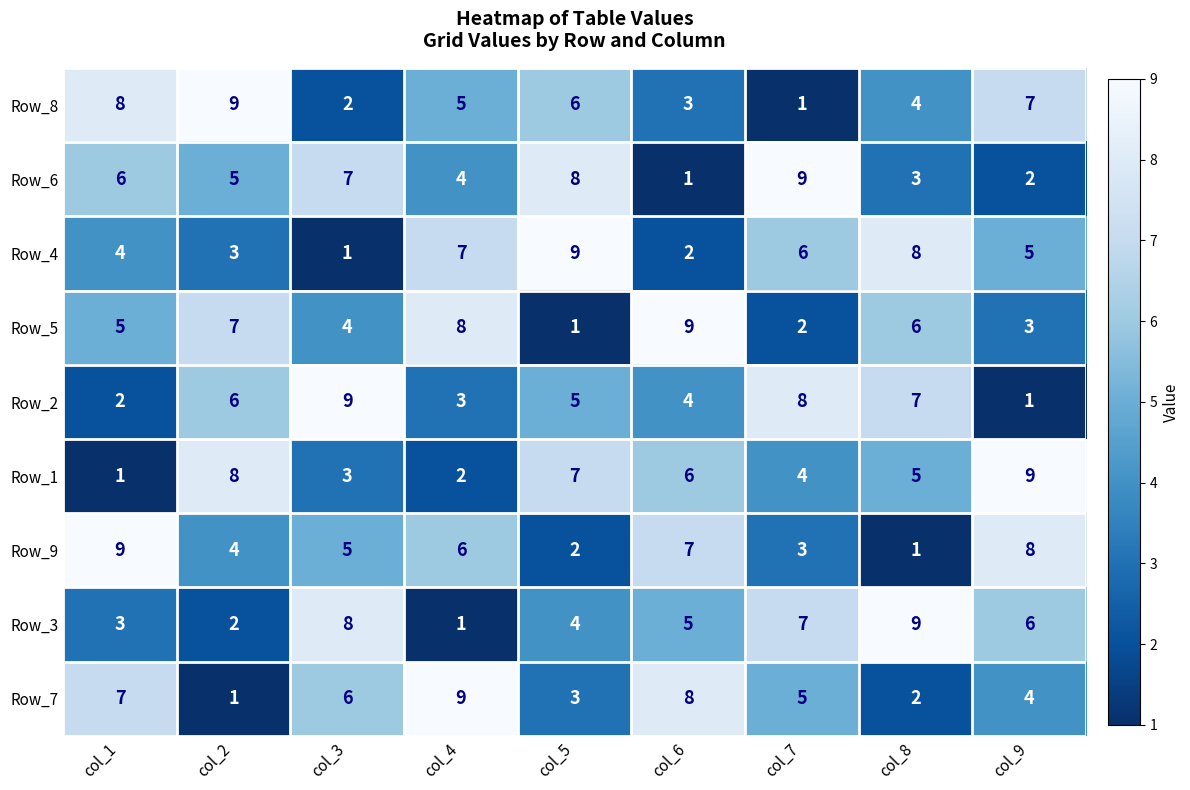

Read the Row_9 value at col_4.

6